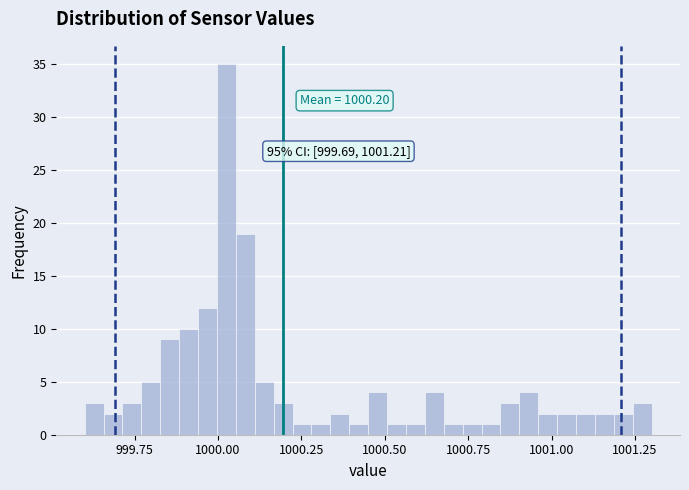

Read against the x-axis, roughly where is the centre of the tallest bar?

1000.05